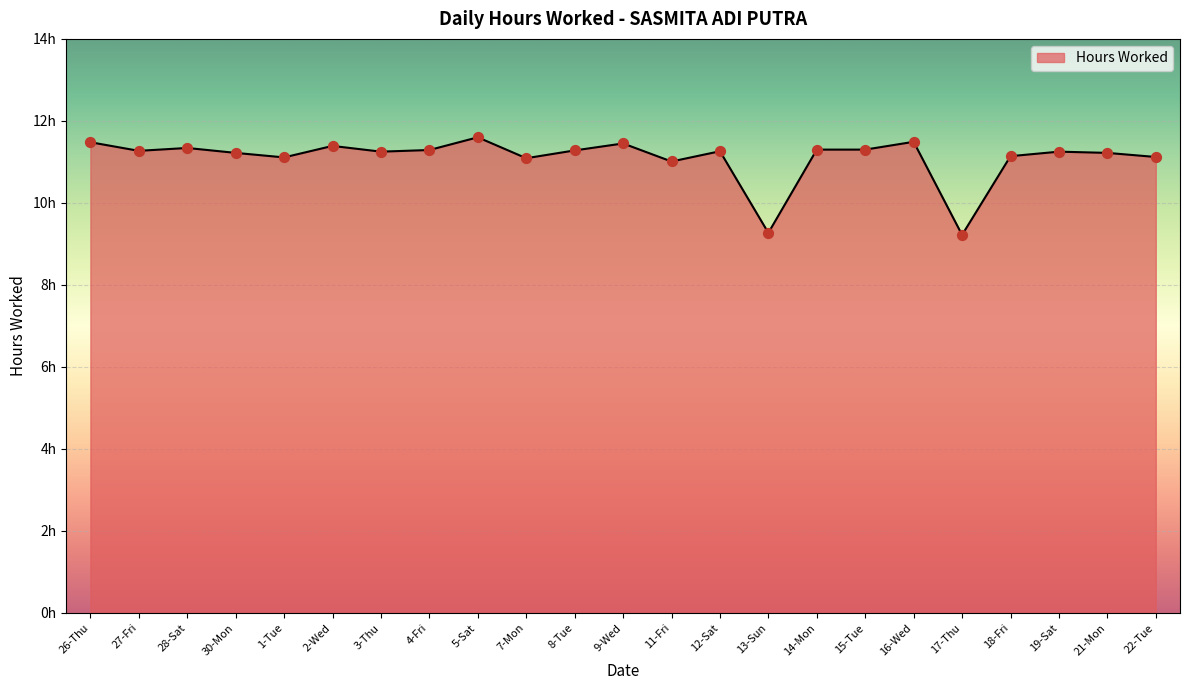

What is the ratio of the value at 11-Fri to the value at 1-Tue?

1.0